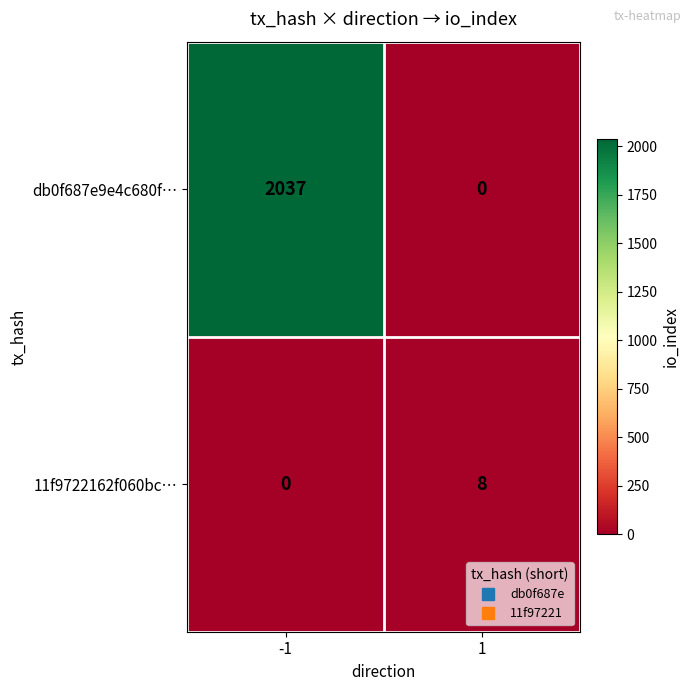

Reading left to right, extract all data points from this chart.

db0f687e9e4c680f…: -1=2037	1=0
11f9722162f060bc…: -1=0	1=8